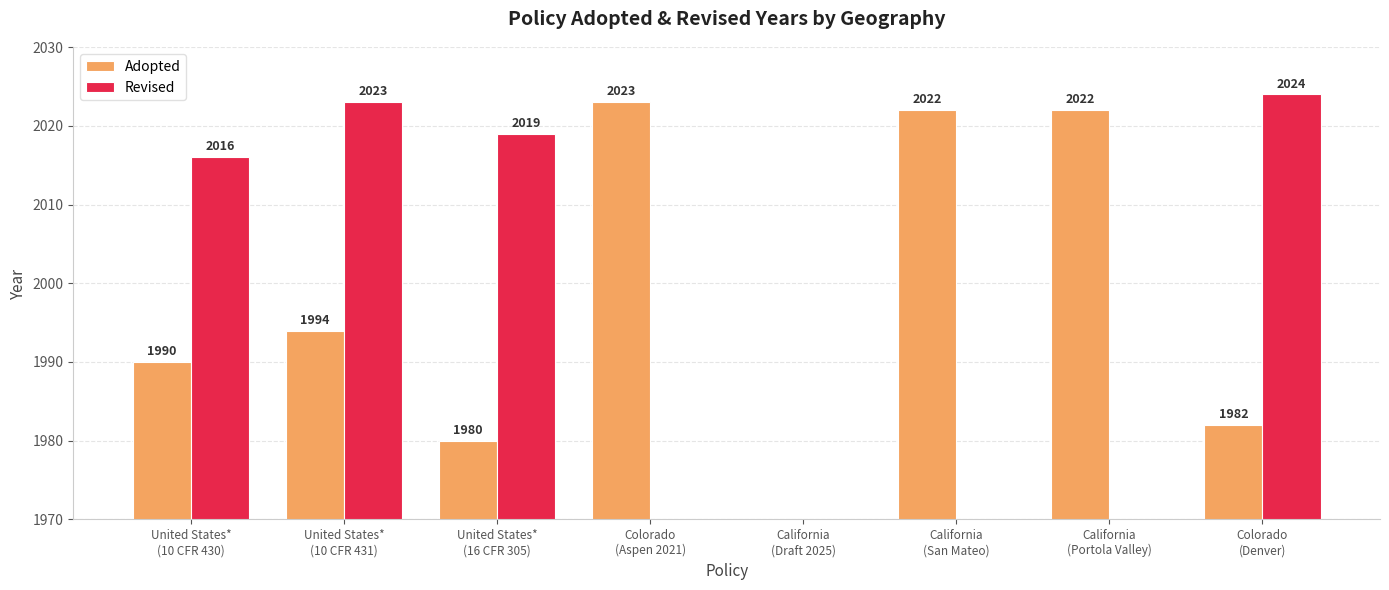

Which category has the highest value in the Adopted series?

Colorado
(Aspen 2021)